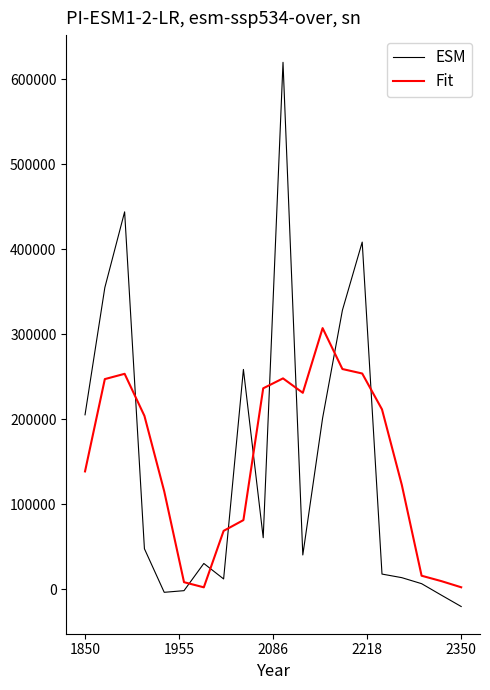

What is the lowest value of the ESM series?

-20216.6